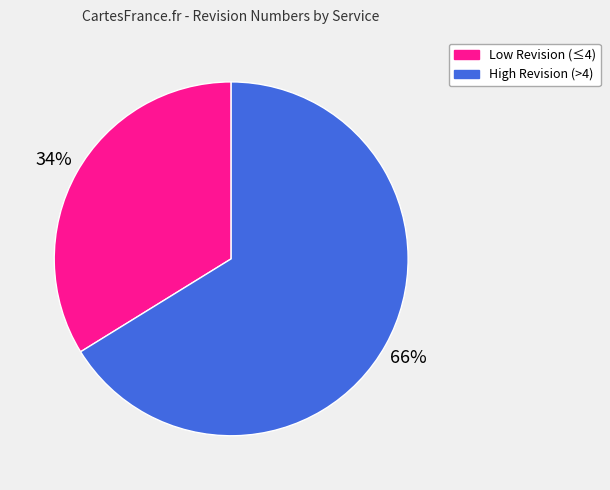

Count the number of slices in the pie.

2